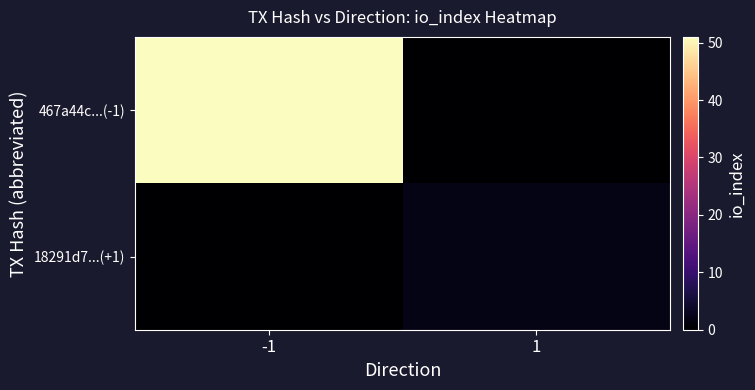

Which series changed the most between -1 and 1?

467a44c...(-1)